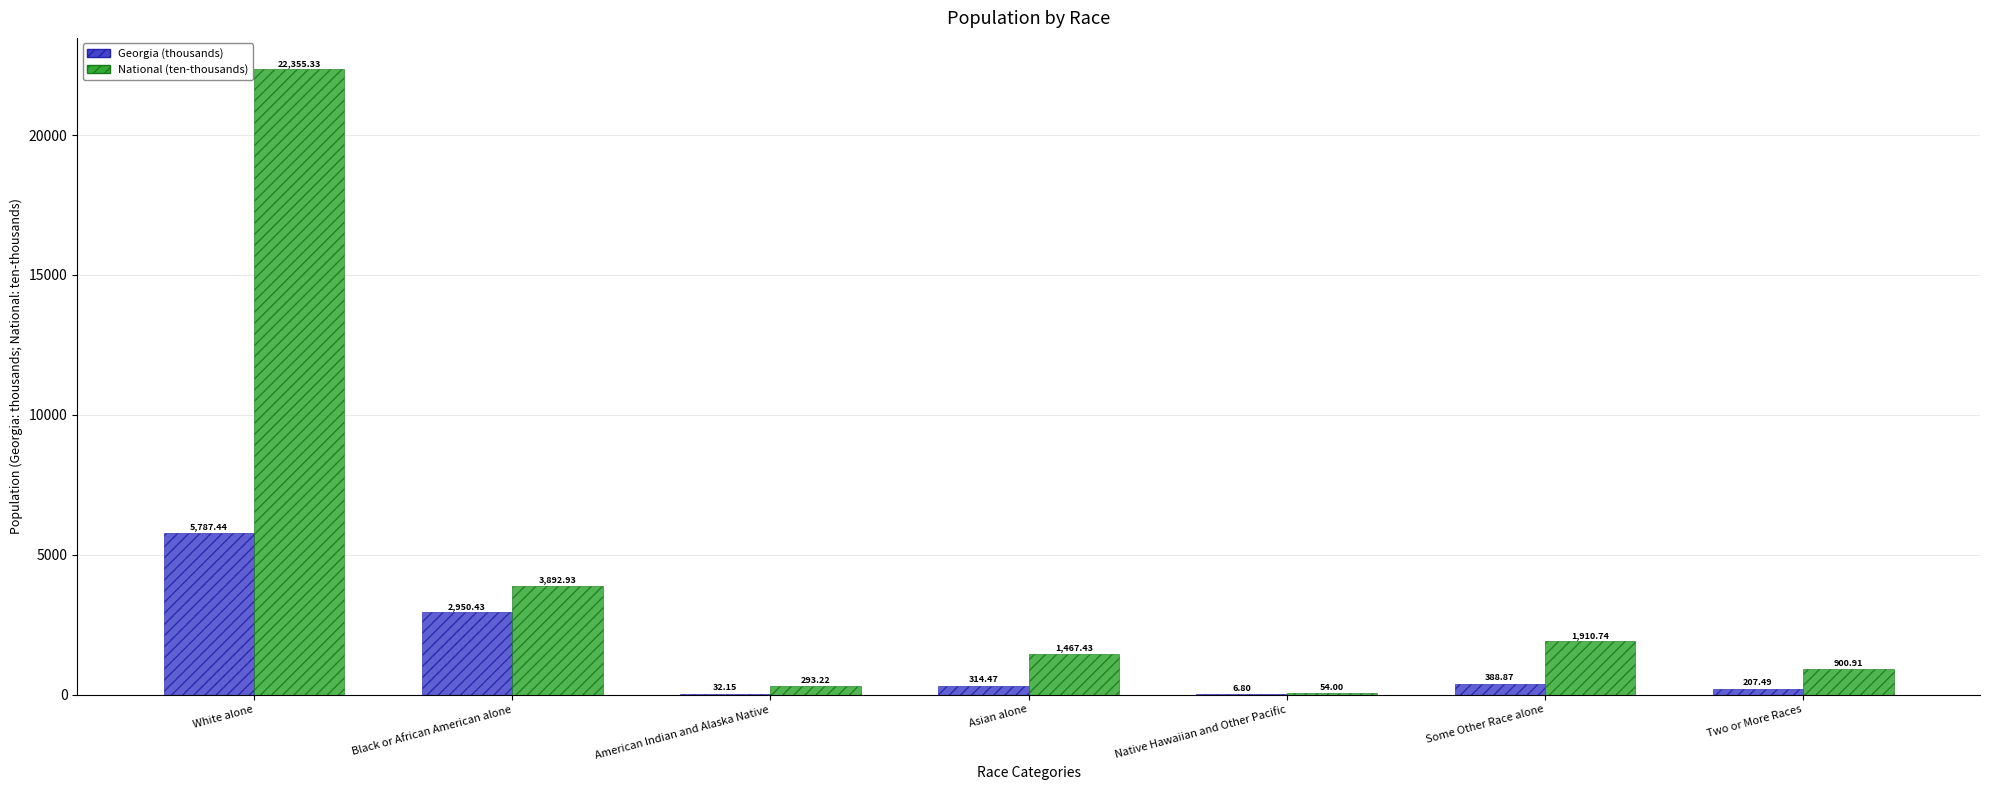

Which series has the largest range (max minus min)?

National (ten-thousands)